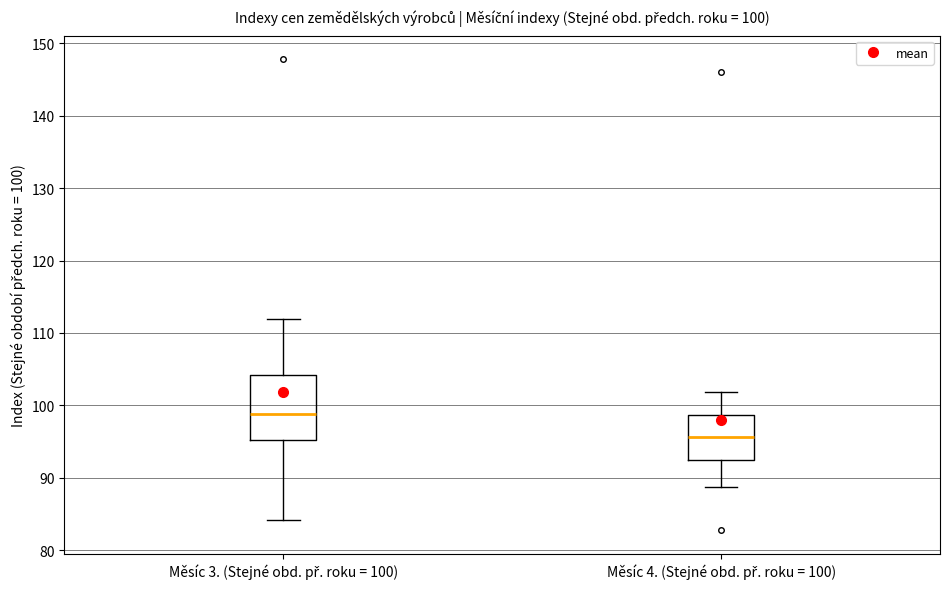

Which box has the lowest median line?

Měsíc 4. (Stejné obd. př. roku = 100)